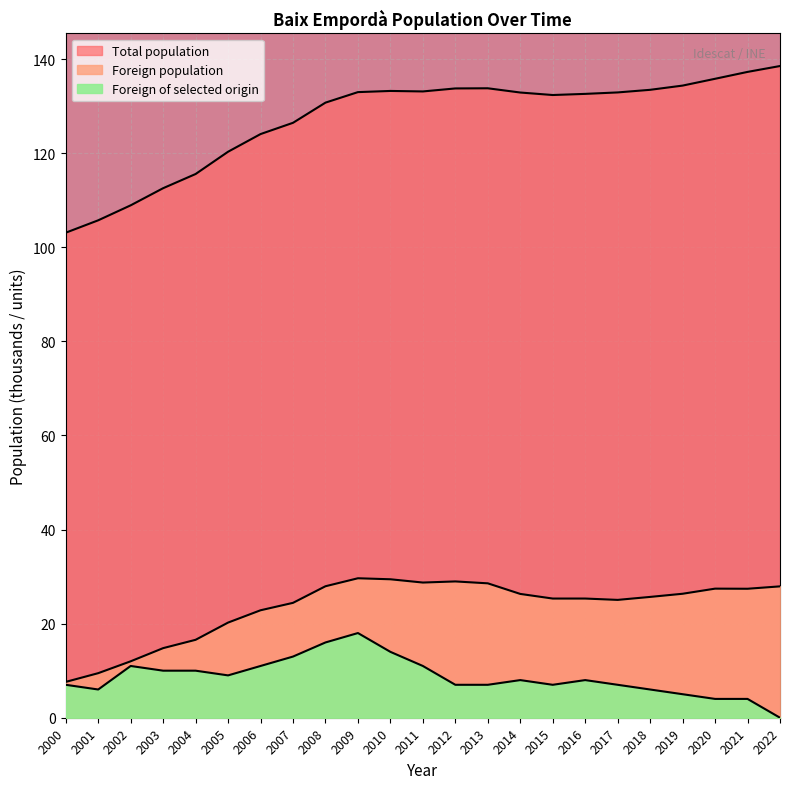

The value of Foreign population at 2007 is 42.8. True or false?

False